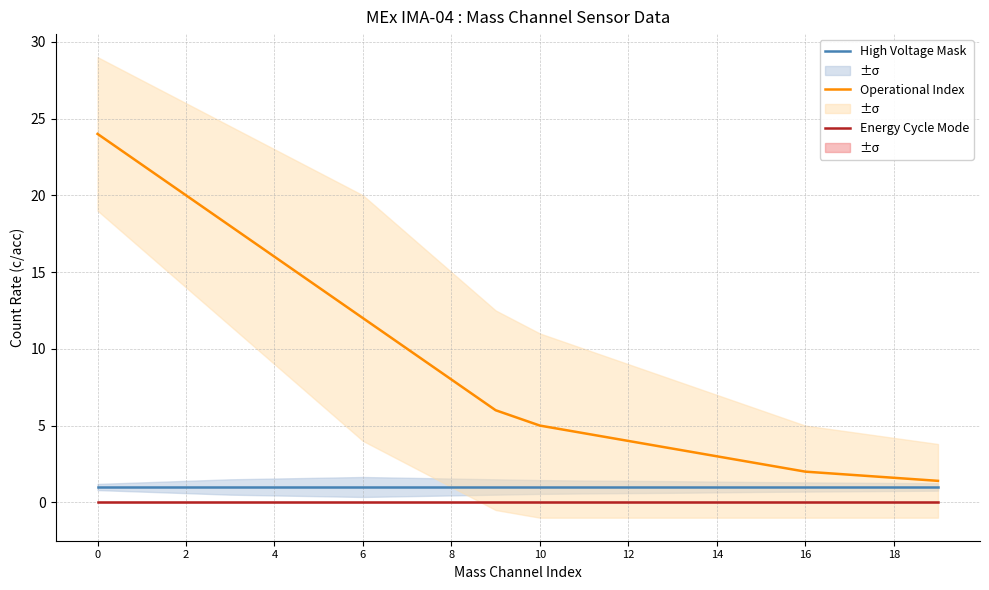

Rank the series by their maximum value, from highest to lowest.

Operational Index, High Voltage Mask, Energy Cycle Mode